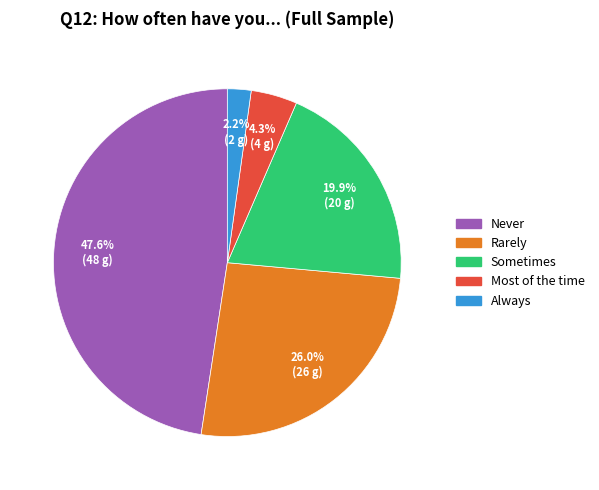

What is the smallest slice in the pie chart?

Always